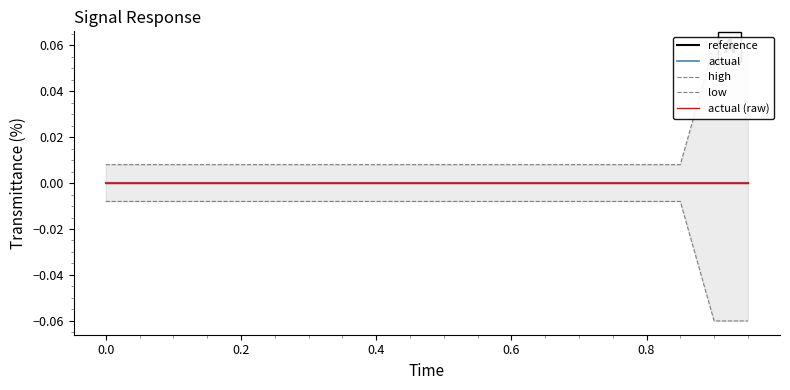

At how many categories does at least one series exceed 0?

20